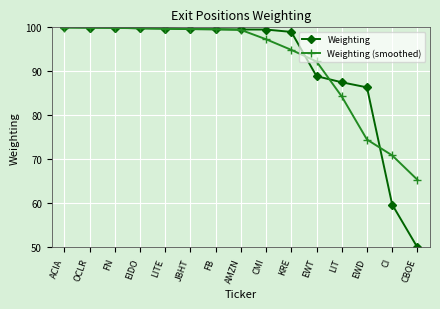

The Weighting (smoothed) series shows 29.3 at JBHT. True or false?

False